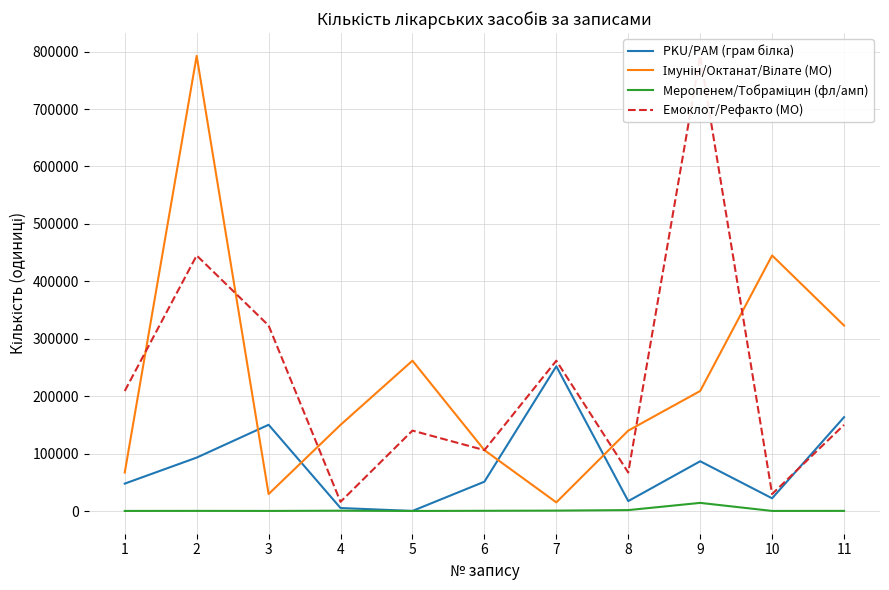

Where is PKU/РАМ (грам білка) nearest to the value 126052?

3